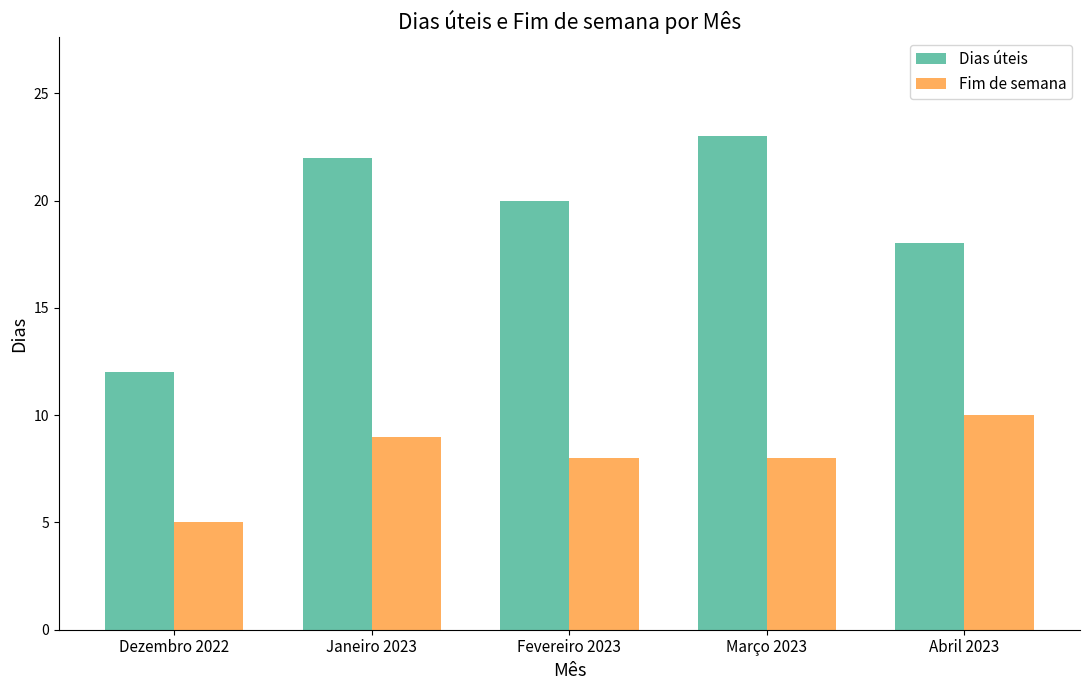

How many distinct data groups are displayed?

2